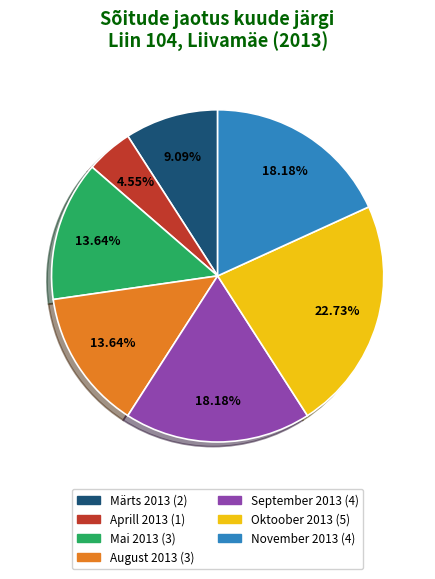

Is there a majority slice in this chart?

No